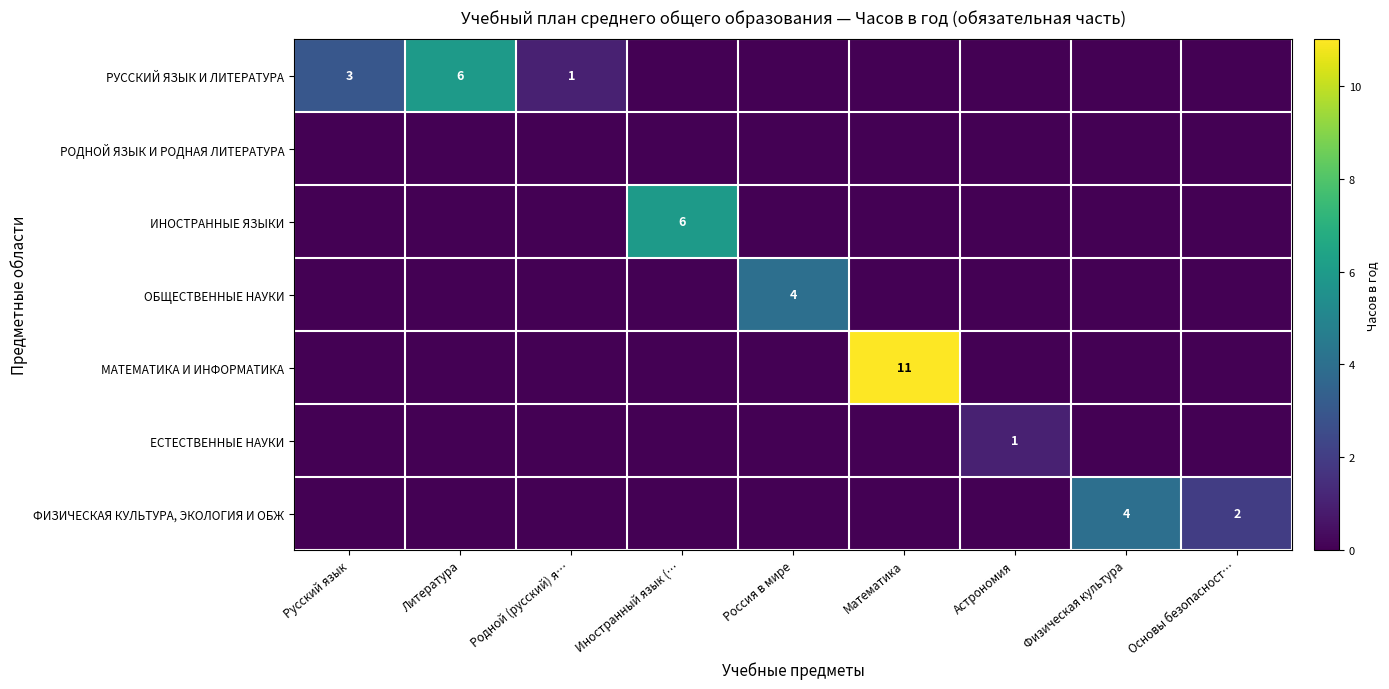

At which category is the sum across all series the highest?

Математика